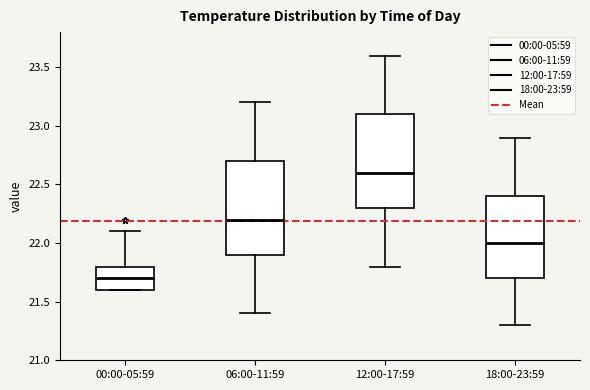

Reading left to right, read every box against the y-axis: the position of its median line, the range the box covers, and the ends of its whiskers. The values are not printed on the chart, so give them approximately, as read against the axis.

00:00-05:59: median 21.7, box 21.6 to 21.8, whiskers 21.6 to 22.1
06:00-11:59: median 22.2, box 21.9 to 22.7, whiskers 21.4 to 23.2
12:00-17:59: median 22.6, box 22.3 to 23.1, whiskers 21.8 to 23.6
18:00-23:59: median 22.0, box 21.7 to 22.4, whiskers 21.3 to 22.9